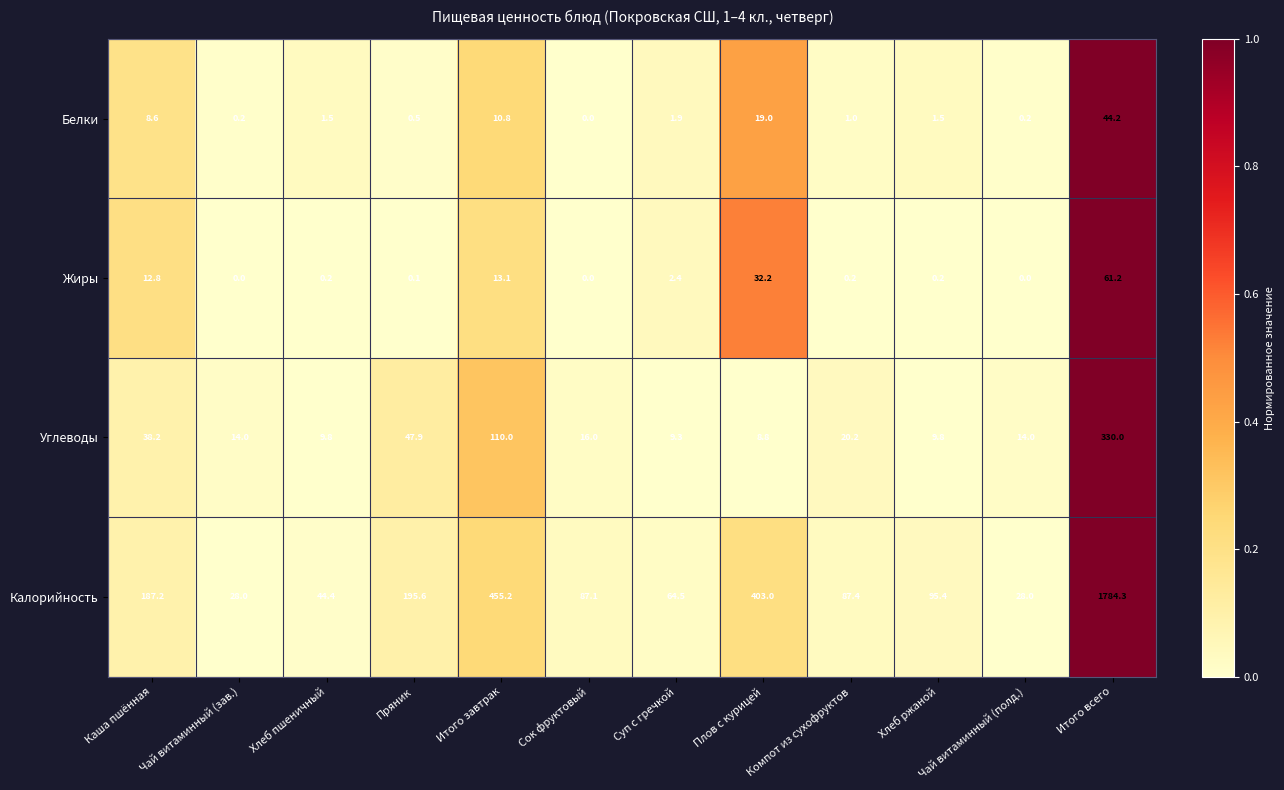

Rank the series by their maximum value, from highest to lowest.

Калорийность, Углеводы, Жиры, Белки